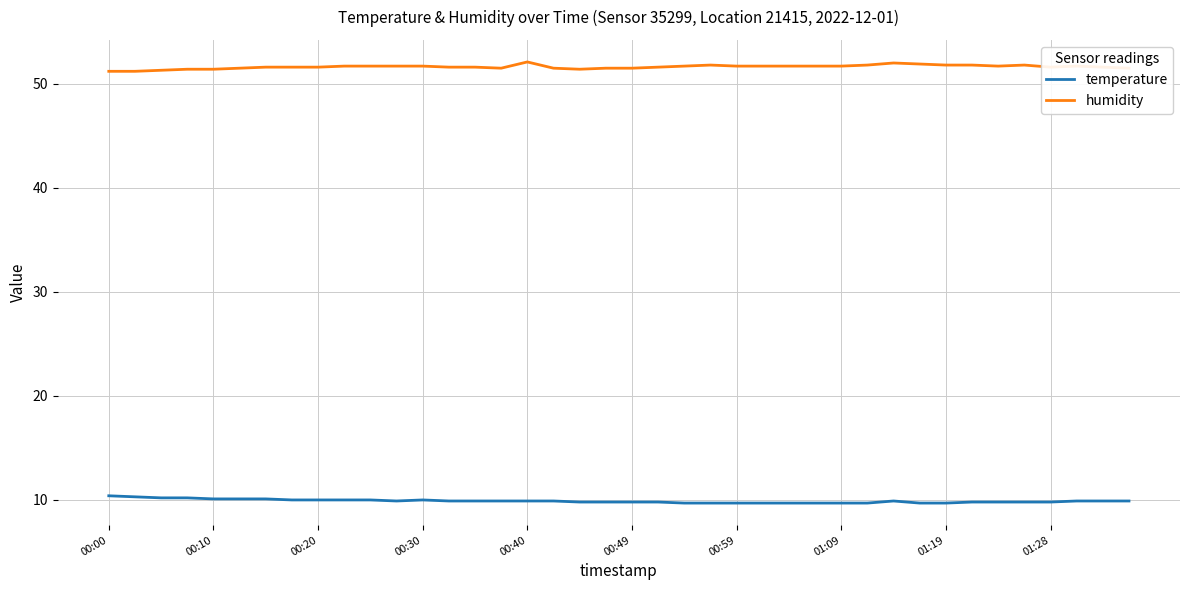

Is this an area chart (filled region under the line)?

No